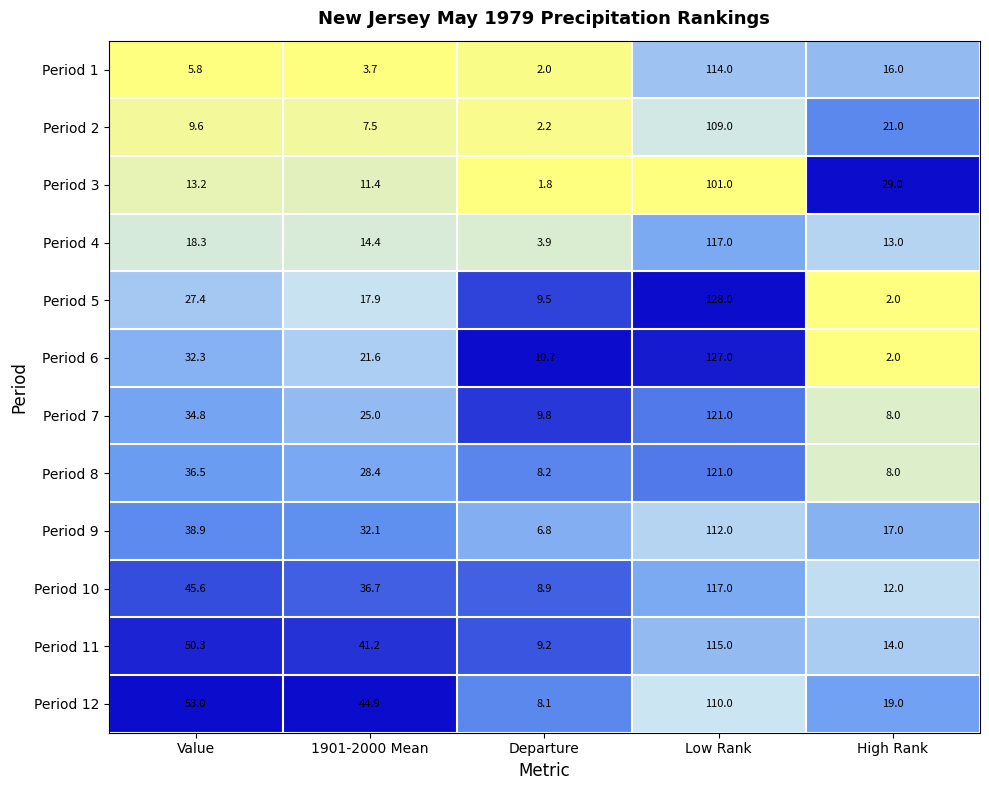

At 1901-2000 Mean, list the series in order from largest to smallest.

Period 12, Period 11, Period 10, Period 9, Period 8, Period 7, Period 6, Period 5, Period 4, Period 3, Period 2, Period 1